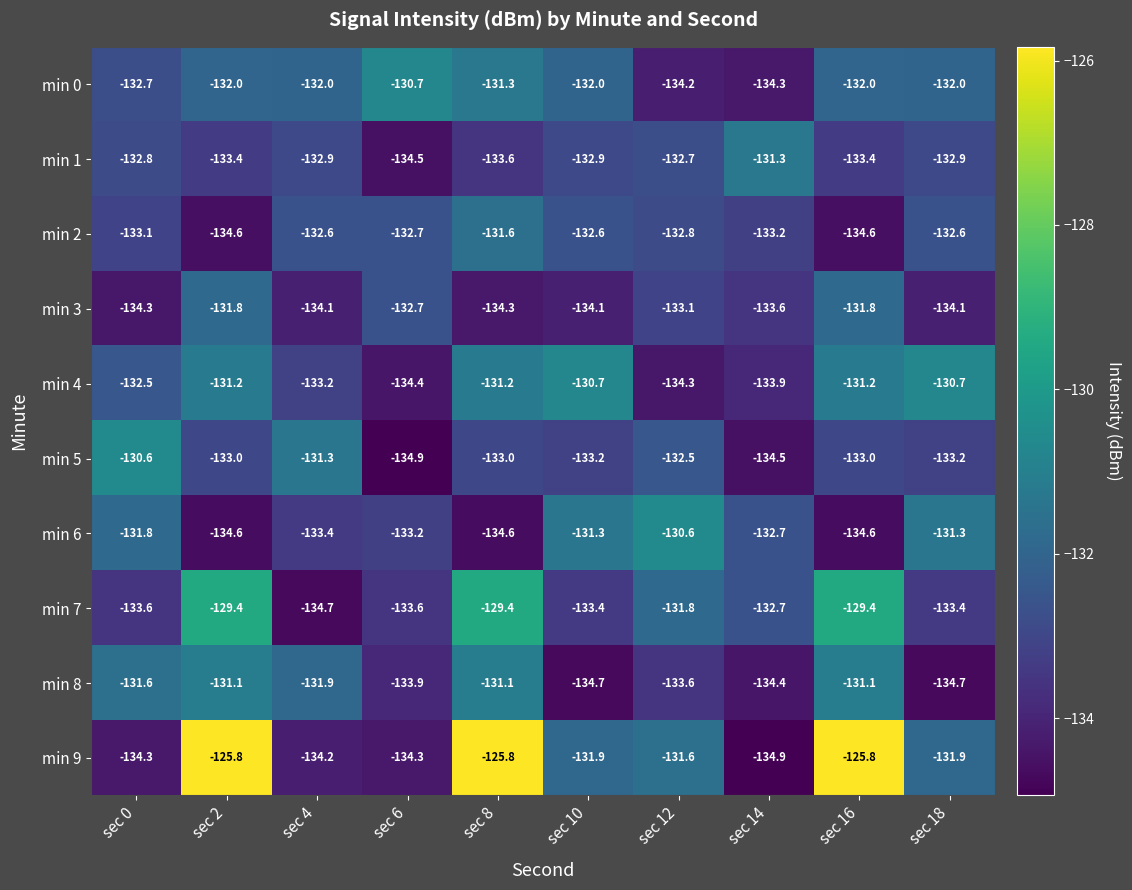

What is the total value across all series at sec 16?

-1316.9